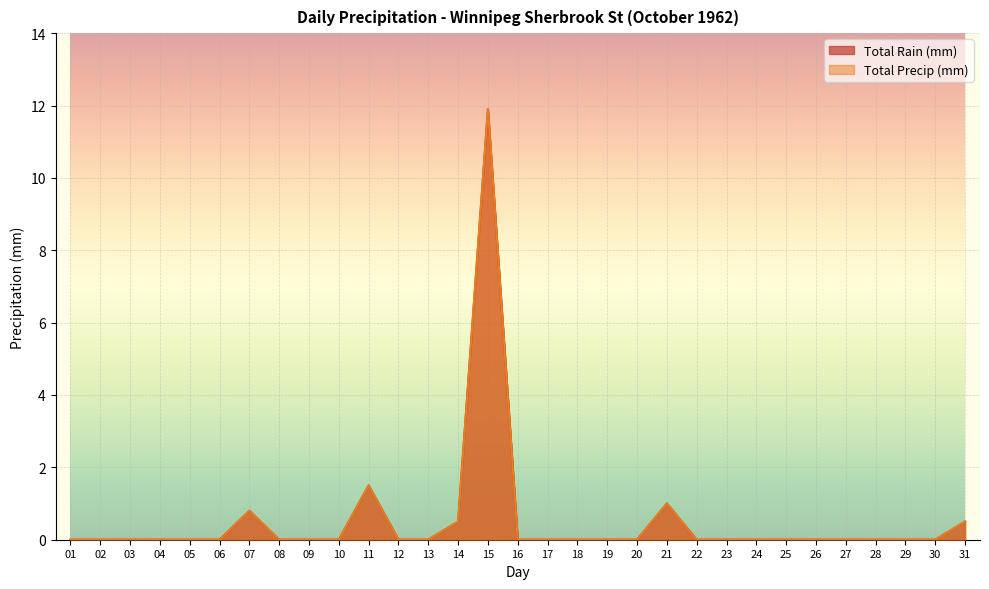

List the labels in order of Total Rain (mm) value, smallest first.

01, 02, 03, 04, 05, 06, 08, 09, 10, 12, 13, 16, 17, 18, 19, 20, 22, 23, 24, 25, 26, 27, 28, 29, 30, 14, 31, 07, 21, 11, 15